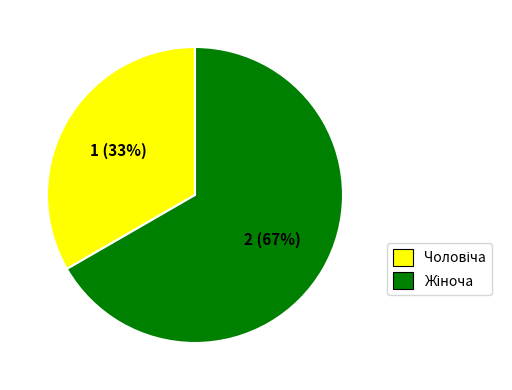

Does any single category account for the majority?

Yes